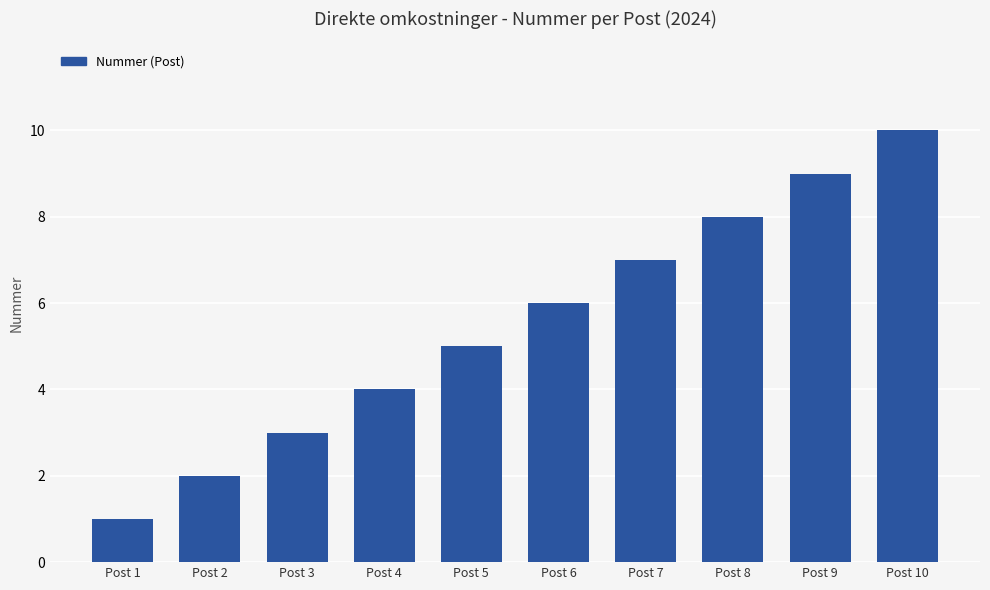

What is the change in value from Post 3 to Post 8?

+5